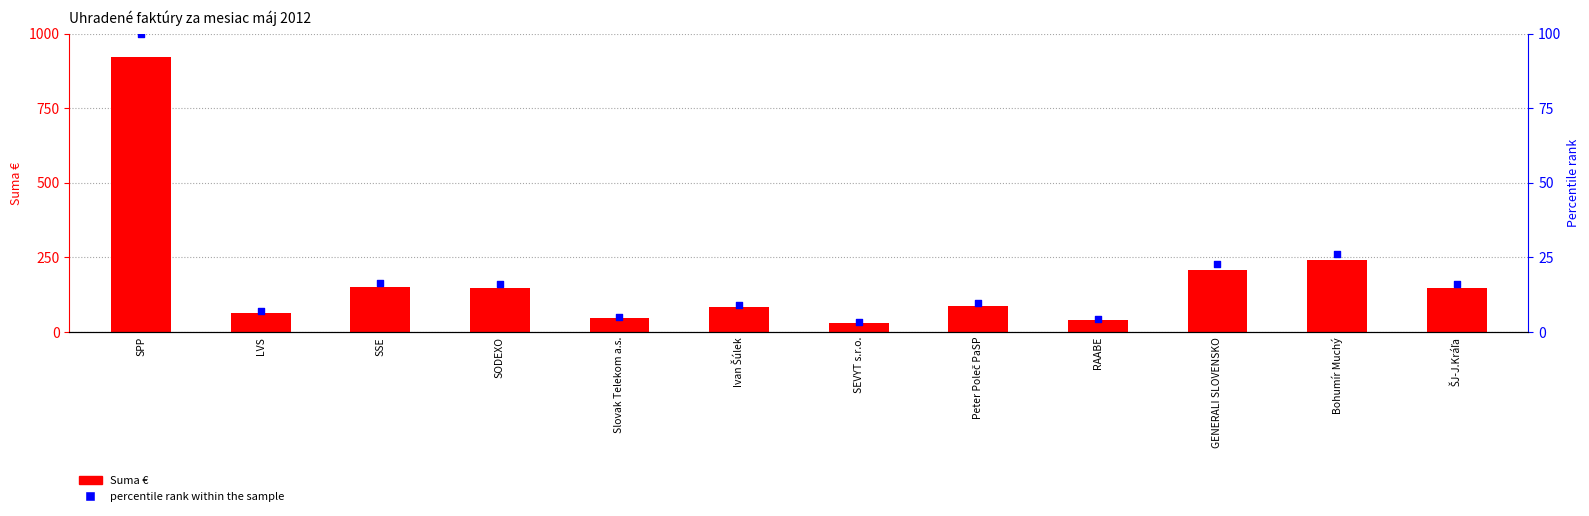

Which series contains the lowest Y value?

percentile rank within the sample